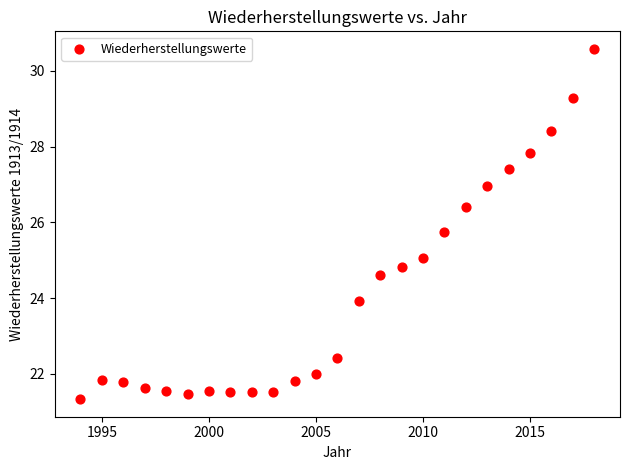

What is the range of X values (max minus min)?

24.0